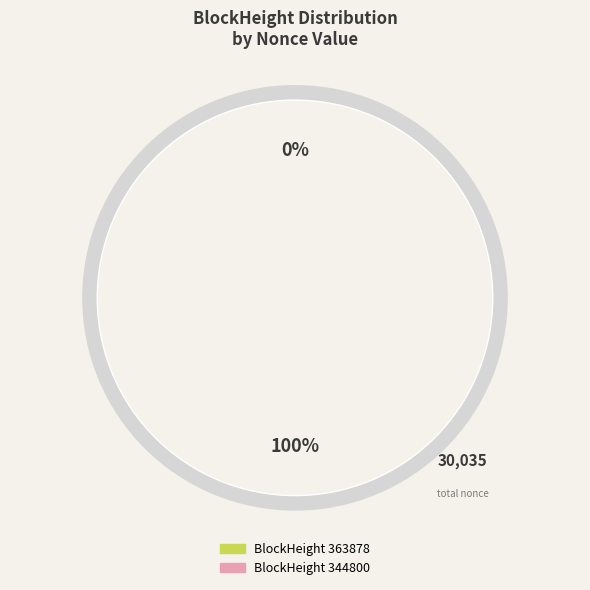

Is there a majority slice in this chart?

Yes